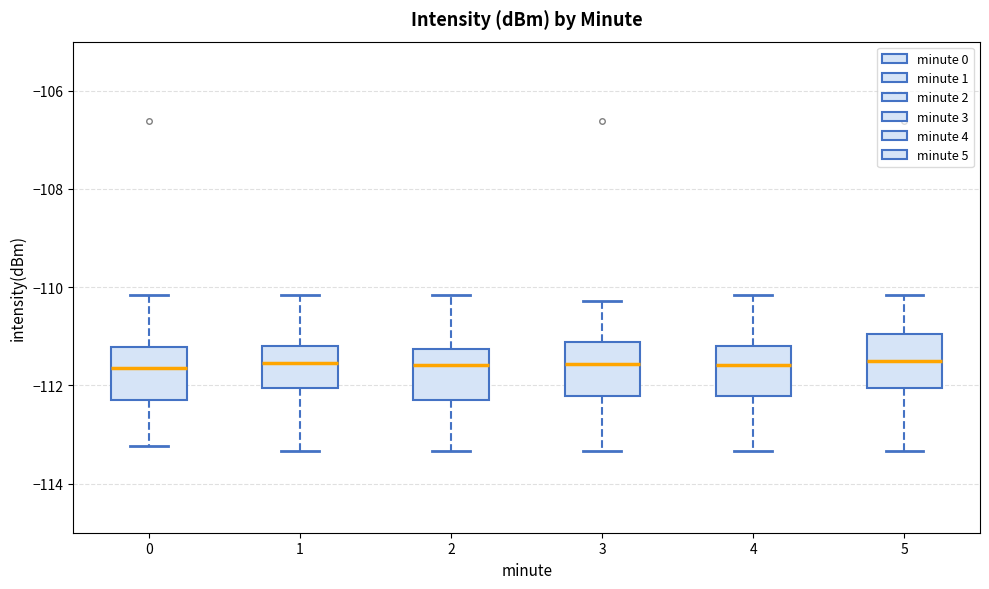

Reading left to right, read every box against the y-axis: the position of its median line, the range the box covers, and the ends of its whiskers. The values are not printed on the chart, so give them approximately, as read against the axis.

0: median -111.6, box -112.2 to -111.2, whiskers -113.2 to -110.2
1: median -111.6, box -112.0 to -111.2, whiskers -113.4 to -110.2
2: median -111.6, box -112.2 to -111.2, whiskers -113.4 to -110.2
3: median -111.6, box -112.2 to -111.2, whiskers -113.4 to -110.2
4: median -111.6, box -112.2 to -111.2, whiskers -113.4 to -110.2
5: median -111.6, box -112.0 to -111.0, whiskers -113.4 to -110.2